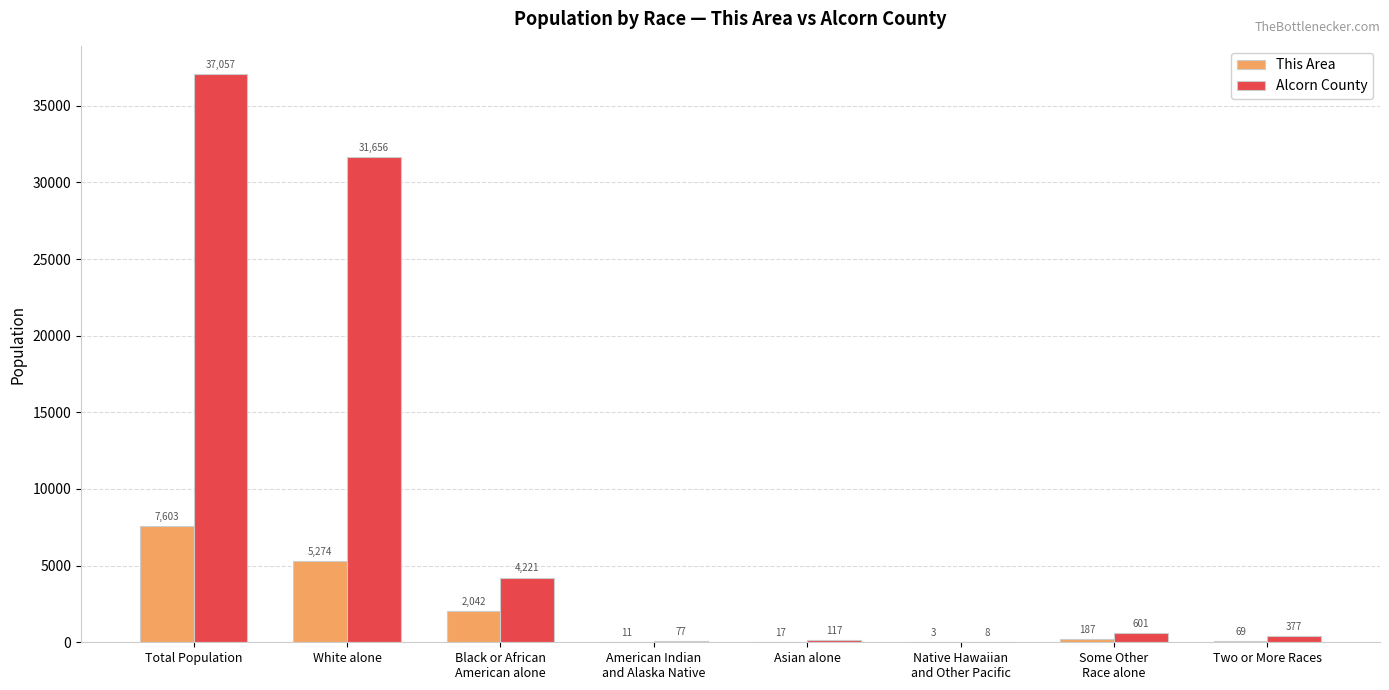

The value of Alcorn County at White alone is 49455. True or false?

False